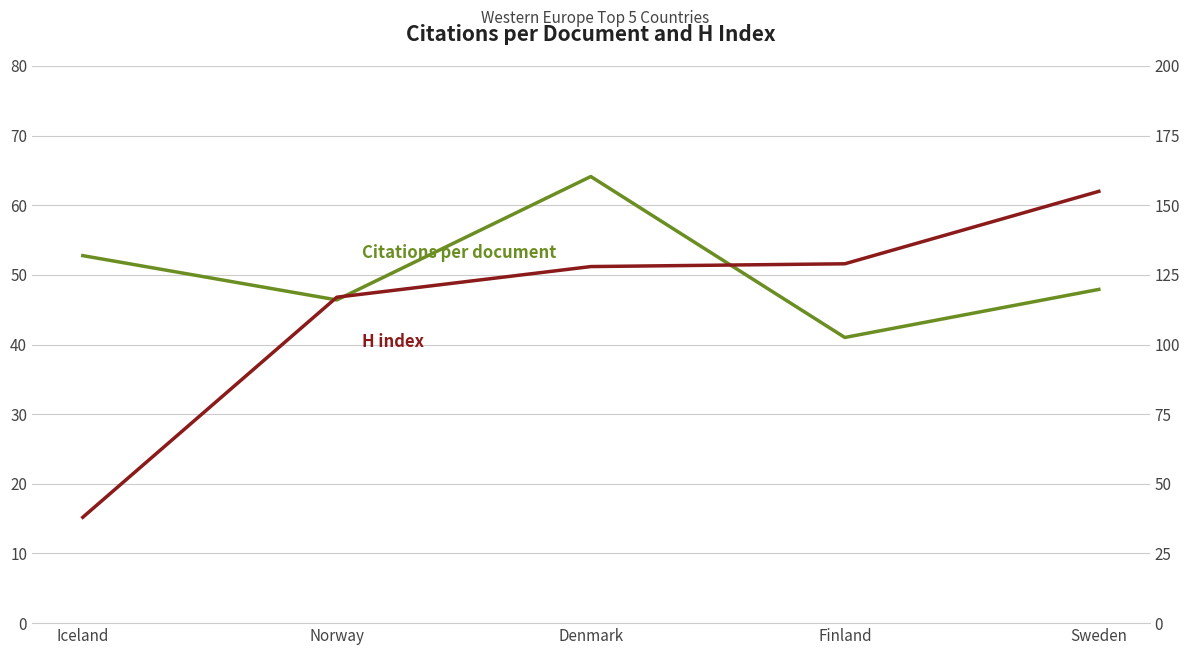

Where is H index nearest to the value 96?

Norway